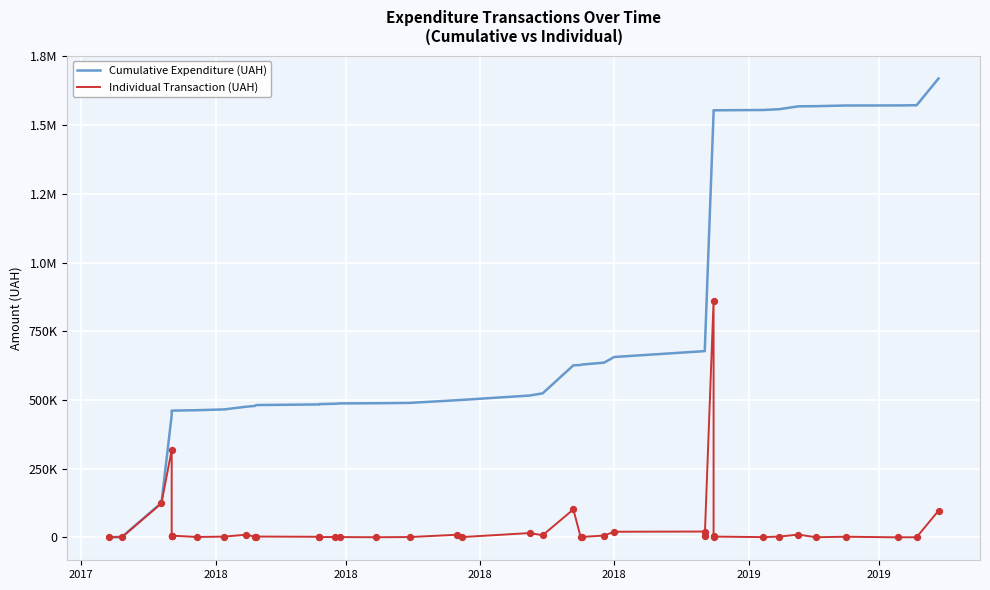

Which series contains the highest Y value?

Cumulative Expenditure (UAH)